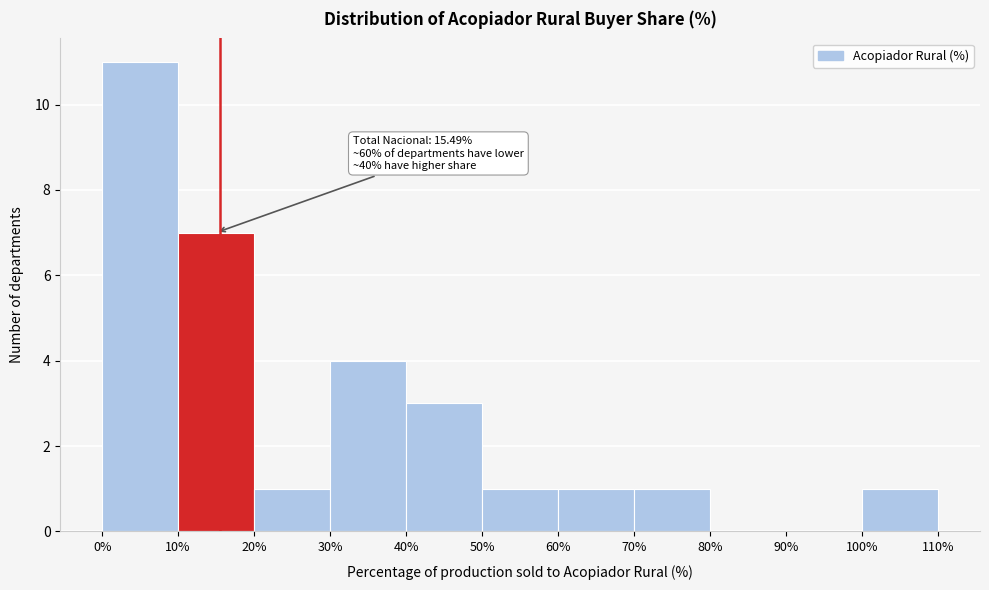

Which range on the x-axis has the tallest bar?

0% to 10%